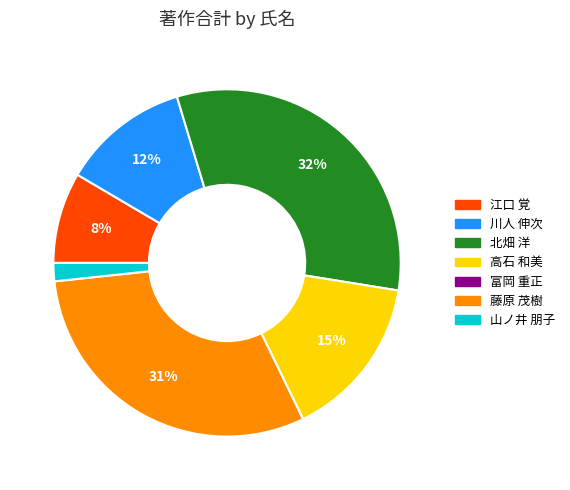

Is there a majority slice in this chart?

No